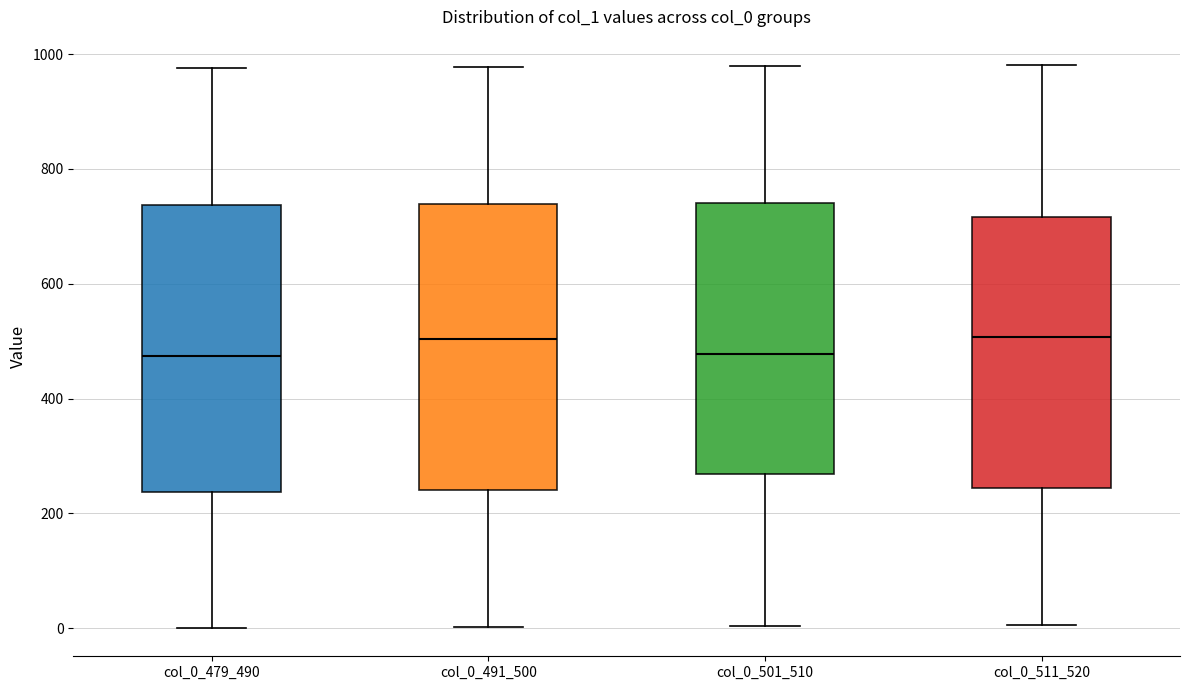

Reading left to right, read every box against the y-axis: the position of its median line, the range the box covers, and the ends of its whiskers. The values are not printed on the chart, so give them approximately, as read against the axis.

col_0_479_490: median 480, box 240 to 740, whiskers 0 to 980
col_0_491_500: median 500, box 240 to 740, whiskers 0 to 980
col_0_501_510: median 480, box 260 to 740, whiskers 0 to 980
col_0_511_520: median 500, box 240 to 720, whiskers 0 to 980